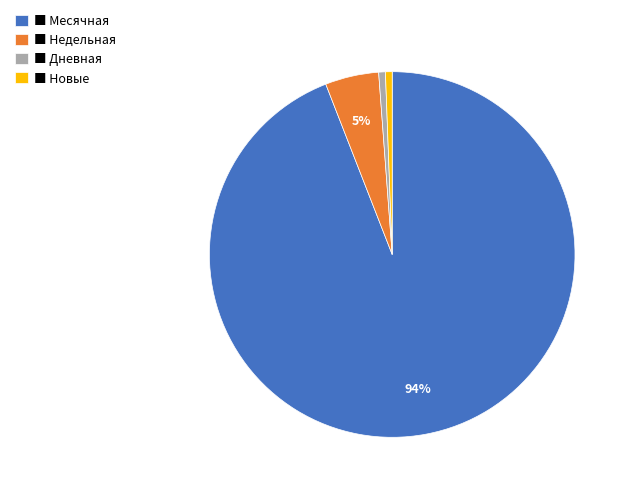

Is there any slice that represents more than half of the pie?

Yes